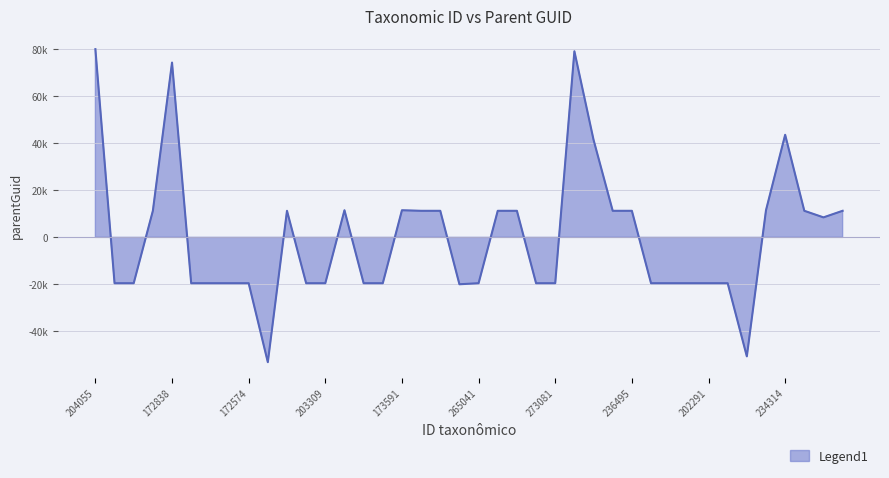

How many lines are shown in the chart?

1